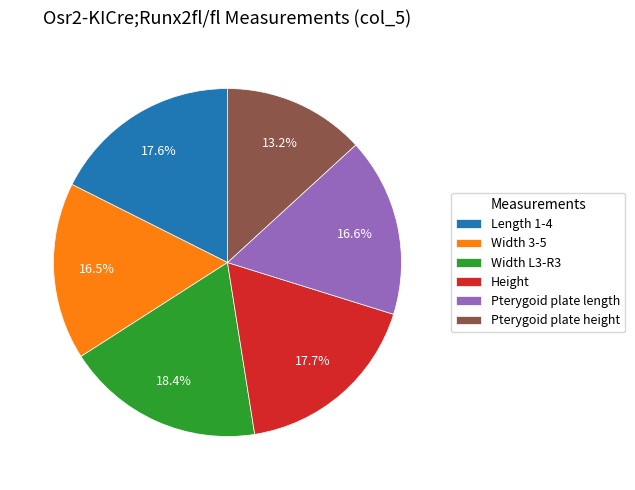

True or false: Width L3-R3 accounts for 24% of the total.

False